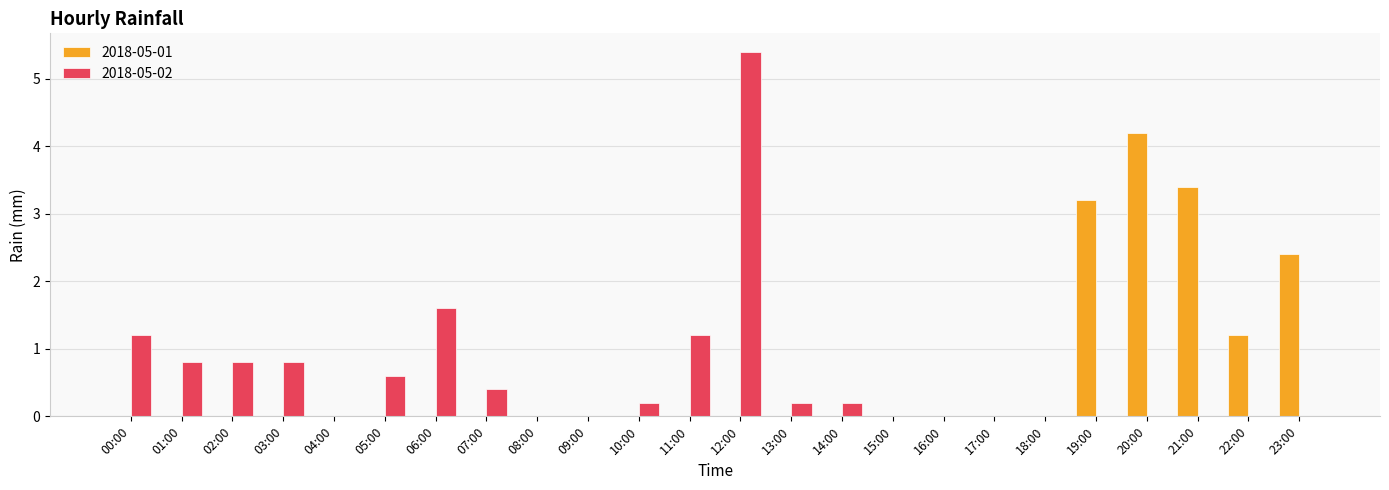

Reading right to left, extract all data points from this chart.

2018-05-01: 23:00=2.4	22:00=1.2	21:00=3.4	20:00=4.2	19:00=3.2	18:00=0.0	17:00=0.0	16:00=0.0	15:00=0.0	14:00=0.0	13:00=0.0	12:00=0.0	11:00=0.0	10:00=0.0	09:00=0.0	08:00=0.0	07:00=0.0	06:00=0.0	05:00=0.0	04:00=0.0	03:00=0.0	02:00=0.0	01:00=0.0	00:00=0.0
2018-05-02: 23:00=0.0	22:00=0.0	21:00=0.0	20:00=0.0	19:00=0.0	18:00=0.0	17:00=0.0	16:00=0.0	15:00=0.0	14:00=0.2	13:00=0.2	12:00=5.4	11:00=1.2	10:00=0.2	09:00=0.0	08:00=0.0	07:00=0.4	06:00=1.6	05:00=0.6	04:00=0.0	03:00=0.8	02:00=0.8	01:00=0.8	00:00=1.2